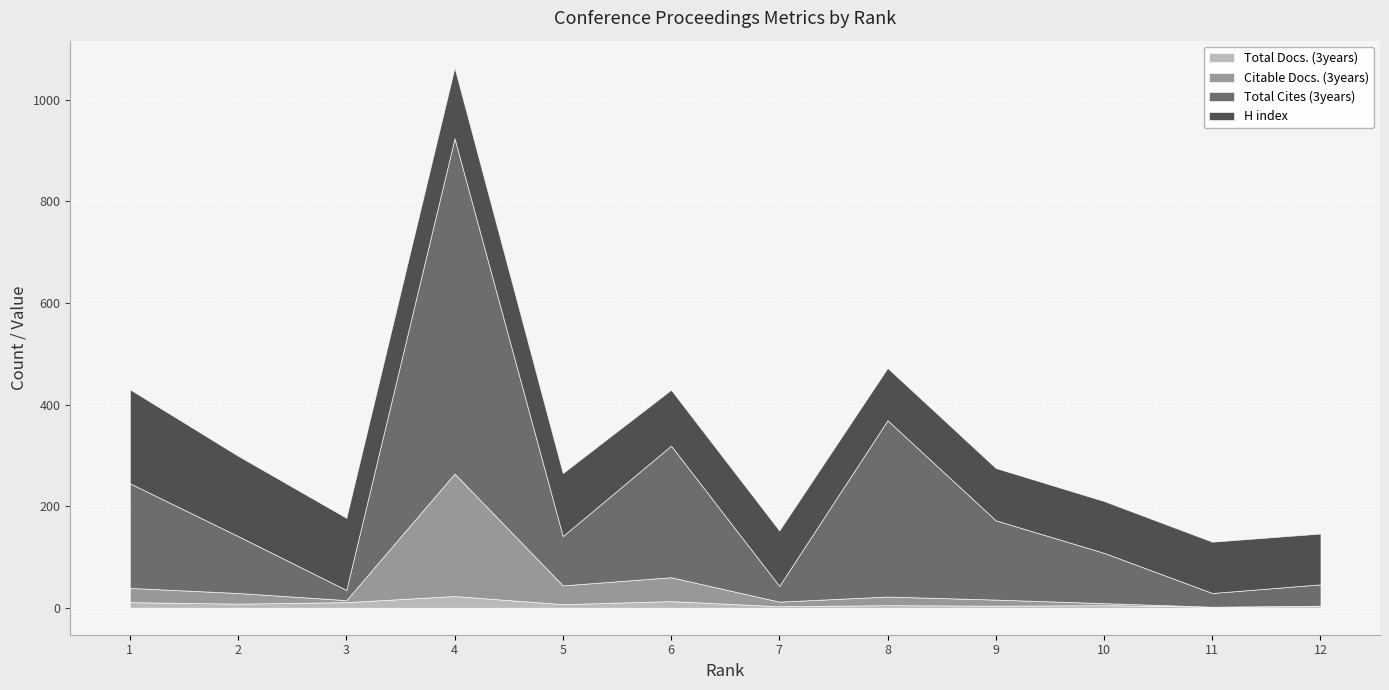

Which series changed the most between 4 and 5?

Total Cites (3years)